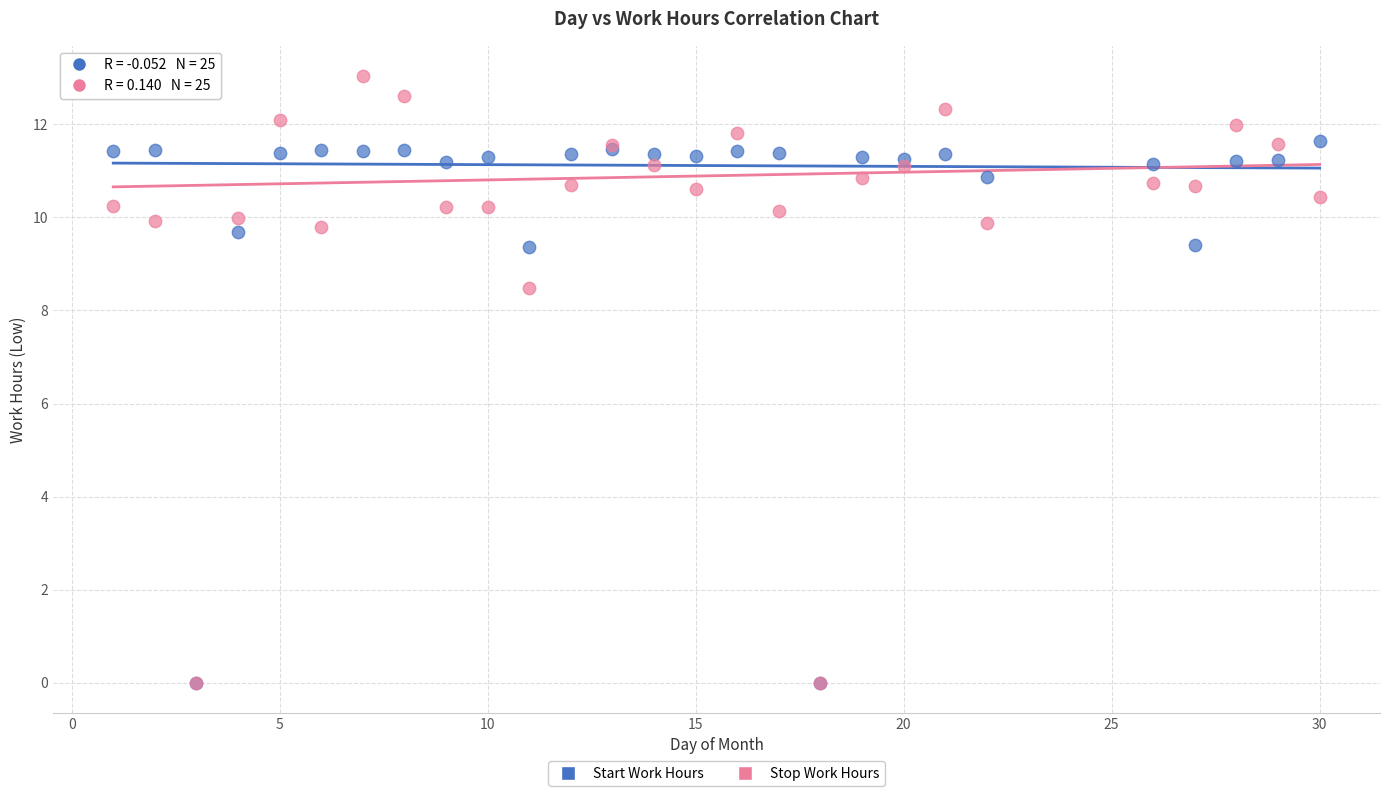

Which series reaches the maximum Y coordinate?

Stop Work Hours